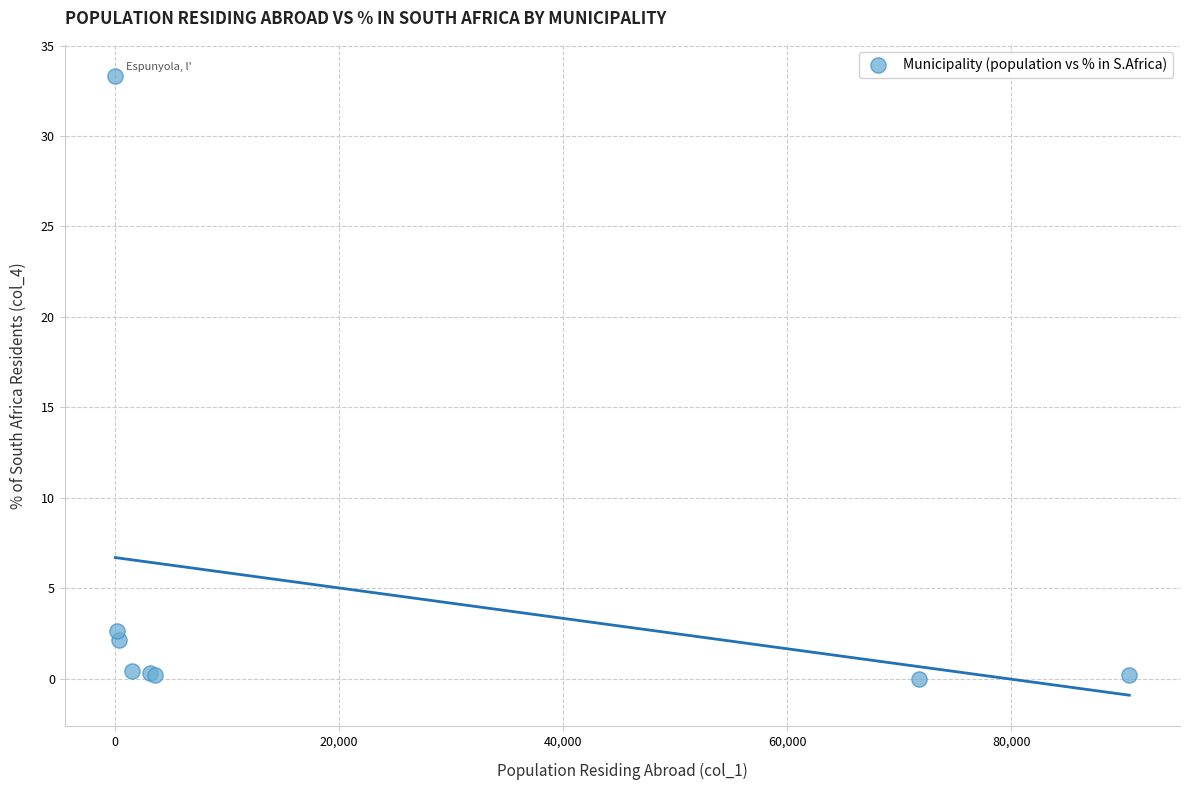

What Y value in the scatter plot is closest to 16?

2.6